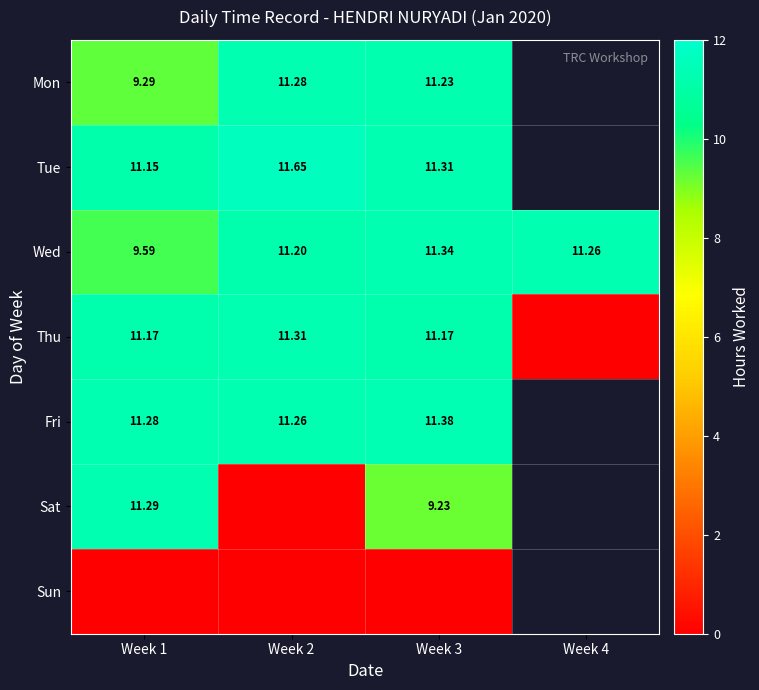

Is it true that Thu equals 4.1 at Week 4?

False